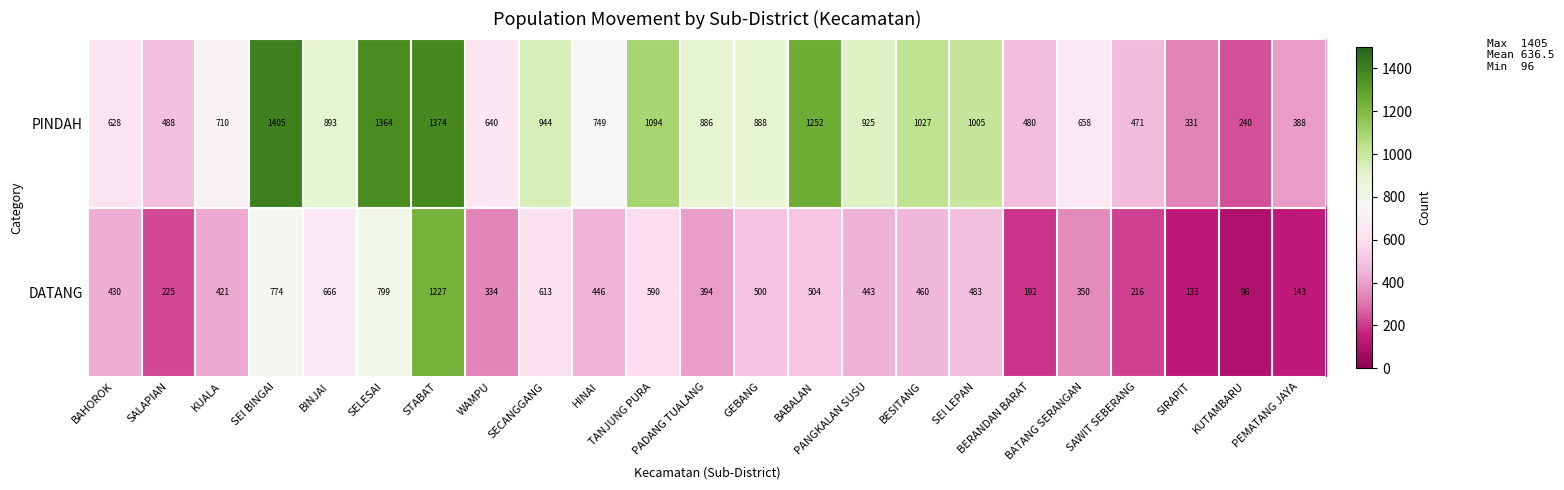

What is the minimum value for DATANG?

96